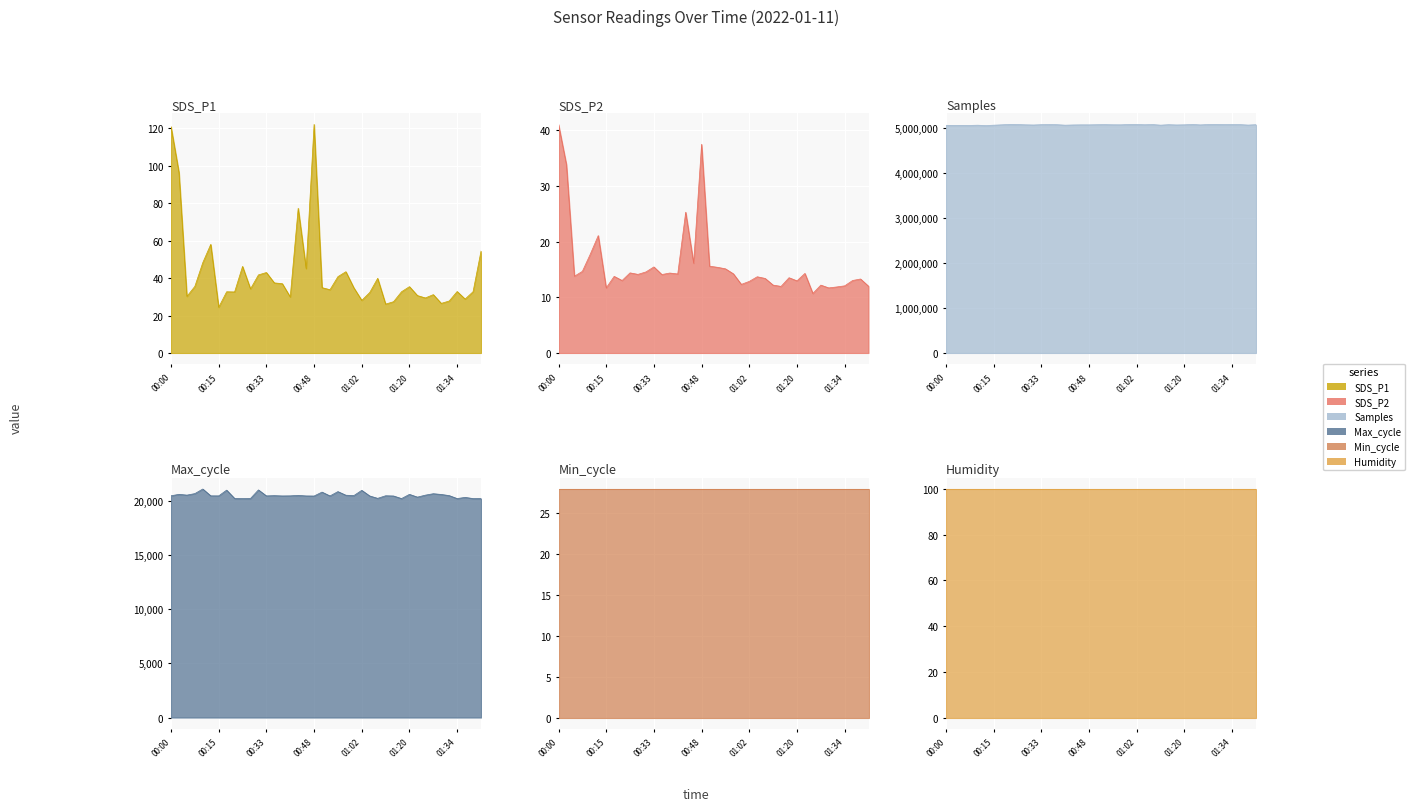

At which category is the sum across all series the highest?

01:22